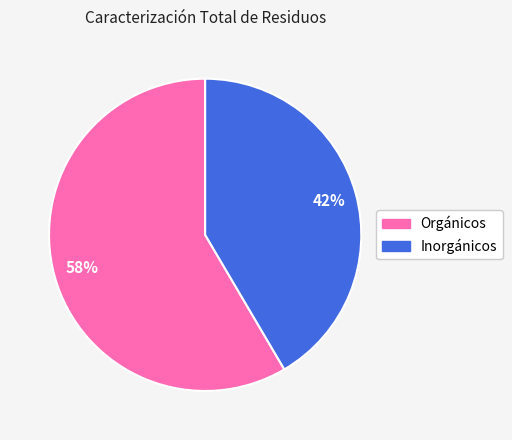

Is it true that Orgánicos is 58% of the pie?

True